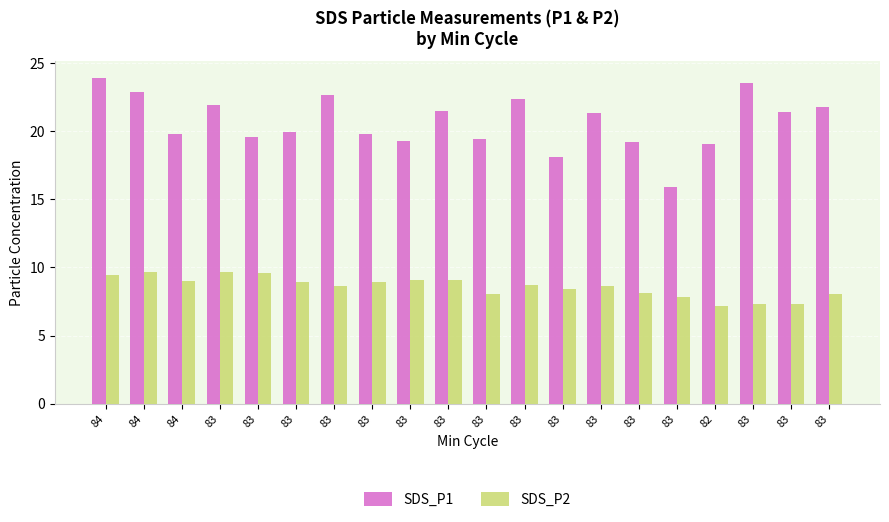

Are the bars horizontal?

No